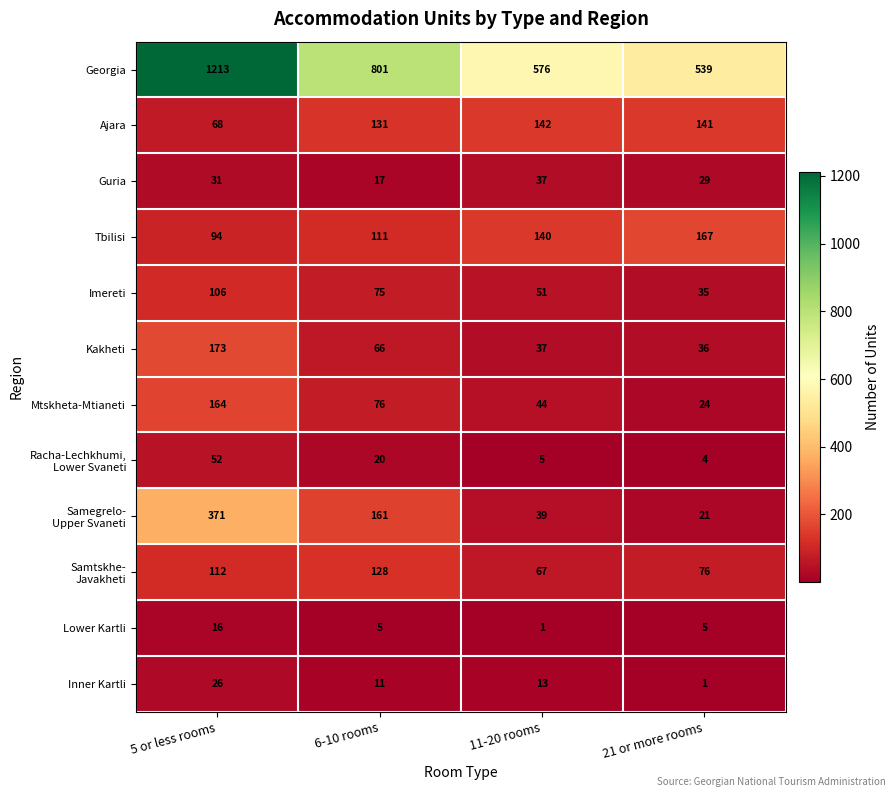

Is it true that Tbilisi equals 96 at 11-20 rooms?

False